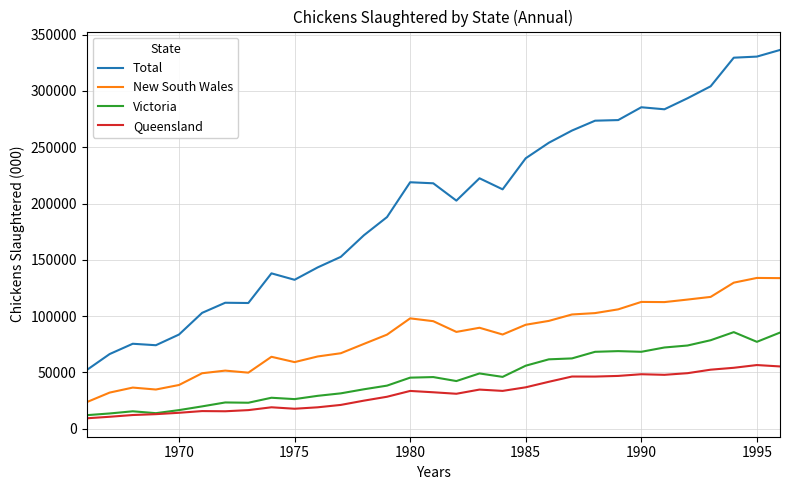

True or false: Total and Victoria cross at least once.

False